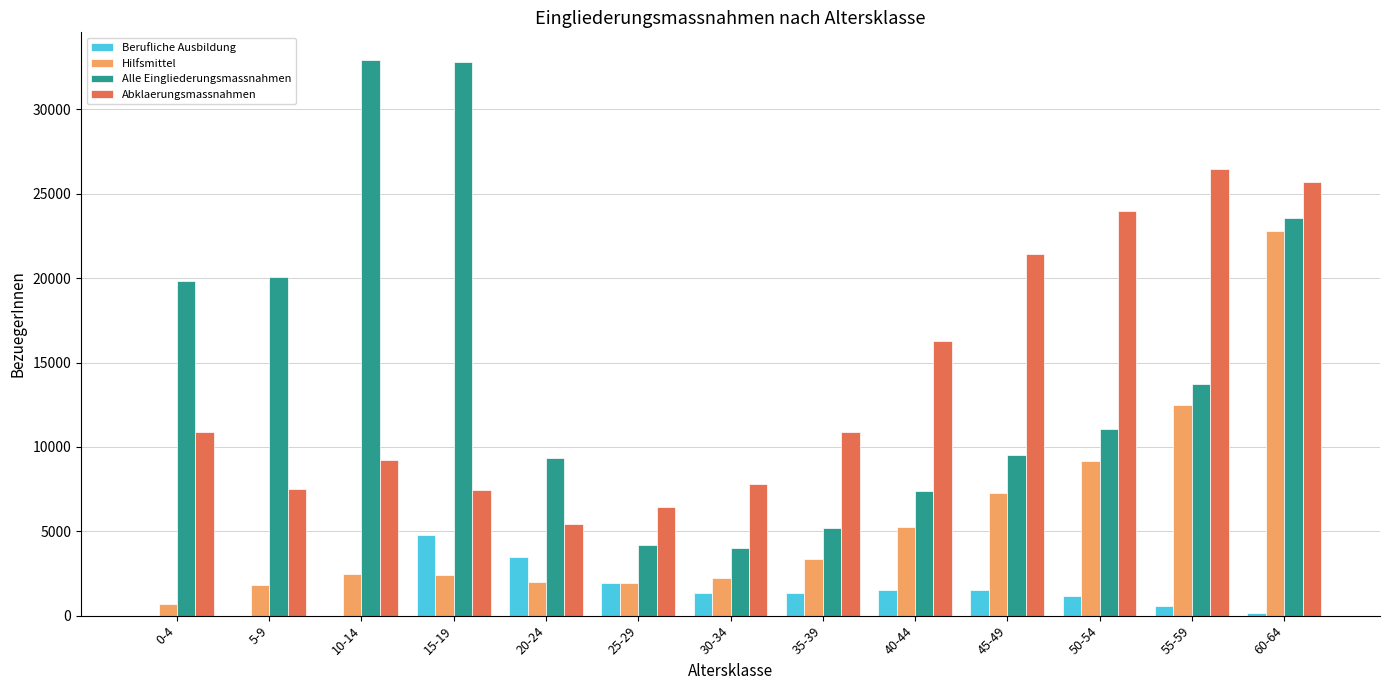

The Alle Eingliederungsmassnahmen series shows 5212 at 35-39. True or false?

True